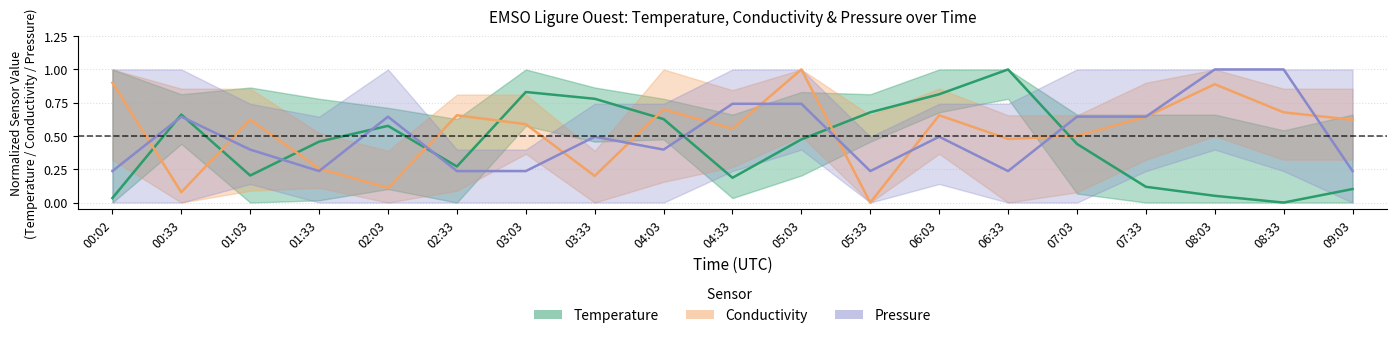

What is the label of the 1st point from the right?

09:03